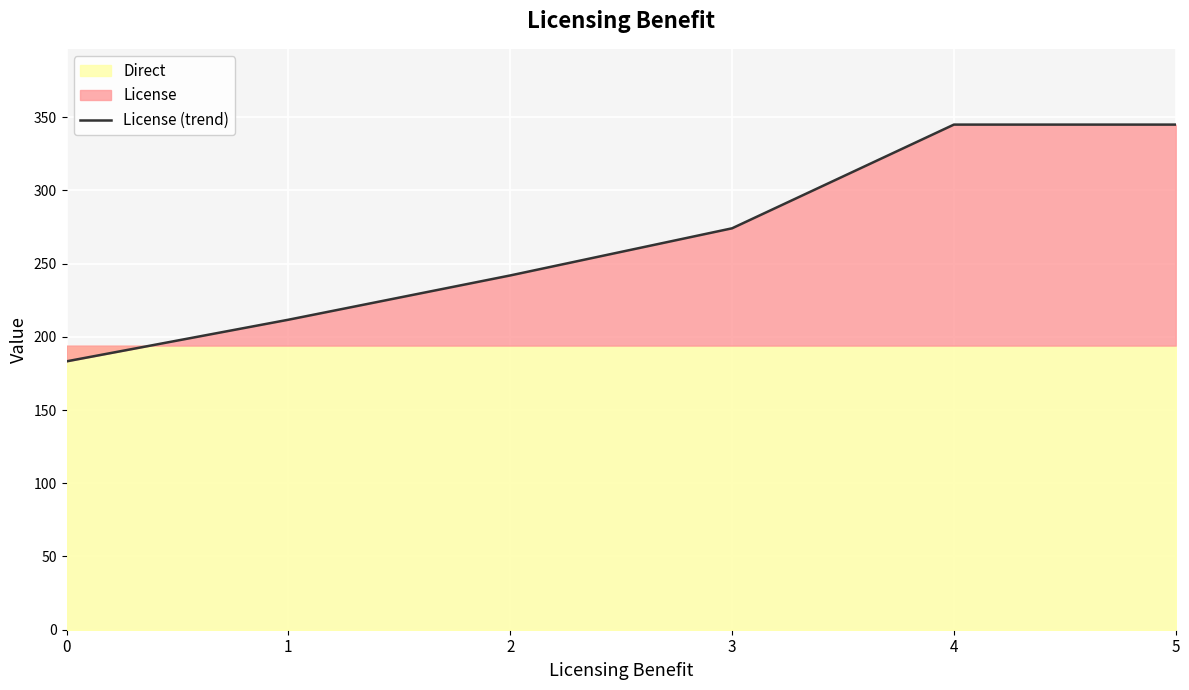

List the labels in order of value, smallest first.

0, 1, 2, 3, 4, 5